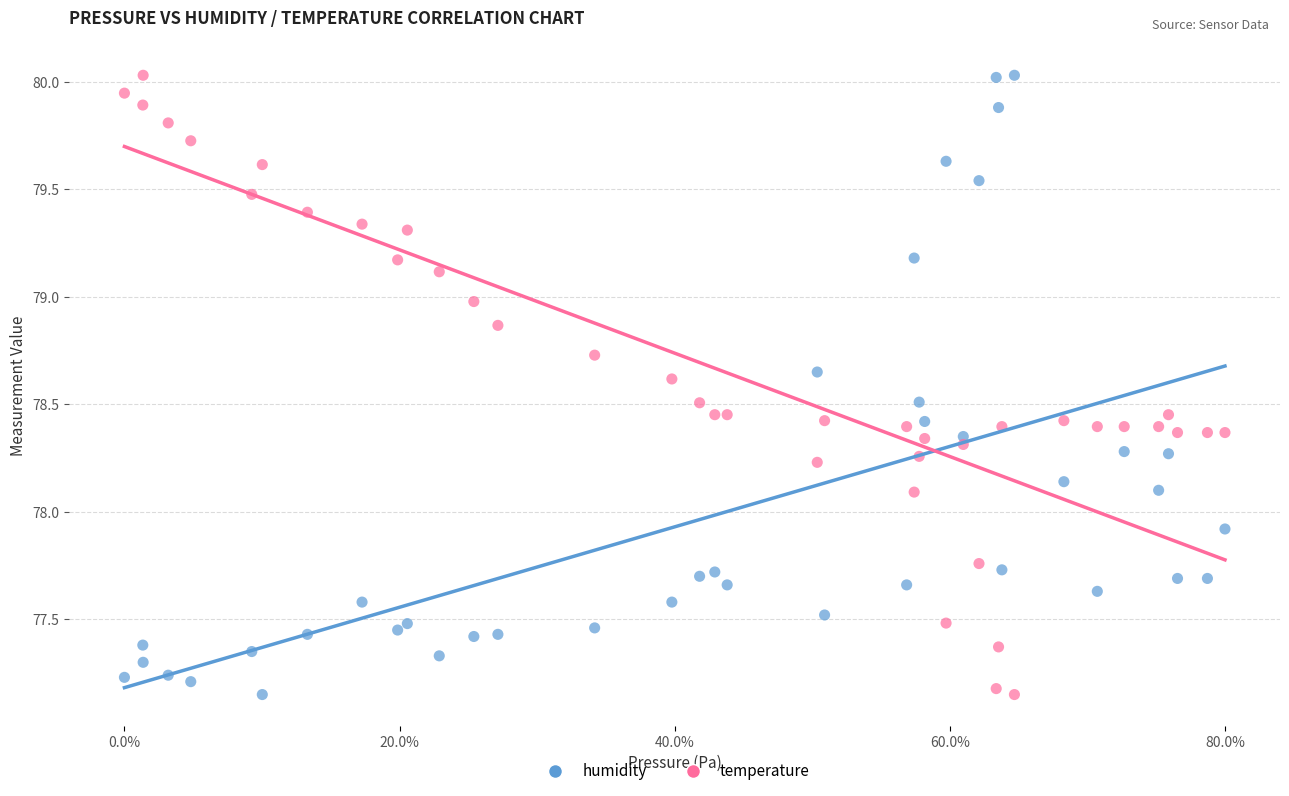

What is the X range (max minus min) for the scatter plot?

80.0